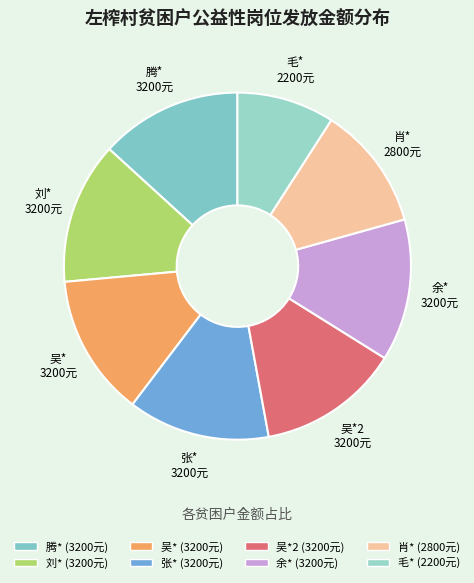

Which category has the smallest portion of the pie?

毛* (2200元)